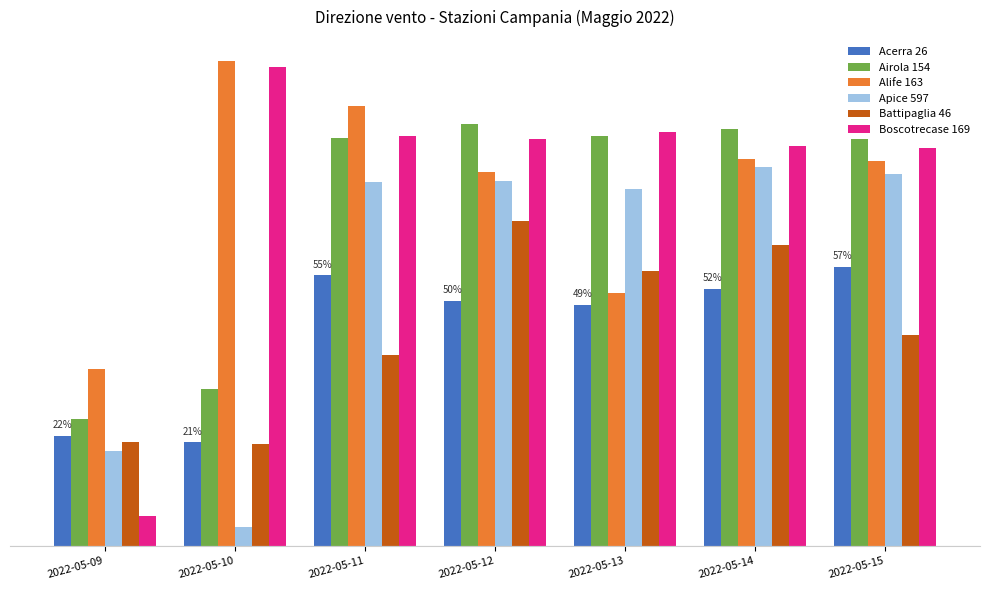

Reading left to right, list all the values displayed in this chart.

Acerra 26: 2022-05-09=81	2022-05-10=76	2022-05-11=199	2022-05-12=180	2022-05-13=177	2022-05-14=189	2022-05-15=205
Airola 154: 2022-05-09=93	2022-05-10=115	2022-05-11=300	2022-05-12=310	2022-05-13=301	2022-05-14=306	2022-05-15=299
Alife 163: 2022-05-09=130	2022-05-10=356	2022-05-11=323	2022-05-12=275	2022-05-13=186	2022-05-14=284	2022-05-15=283
Apice 597: 2022-05-09=70	2022-05-10=14	2022-05-11=267	2022-05-12=268	2022-05-13=262	2022-05-14=278	2022-05-15=273
Battipaglia 46: 2022-05-09=76	2022-05-10=75	2022-05-11=140	2022-05-12=239	2022-05-13=202	2022-05-14=221	2022-05-15=155
Boscotrecase 169: 2022-05-09=22	2022-05-10=352	2022-05-11=301	2022-05-12=299	2022-05-13=304	2022-05-14=294	2022-05-15=292